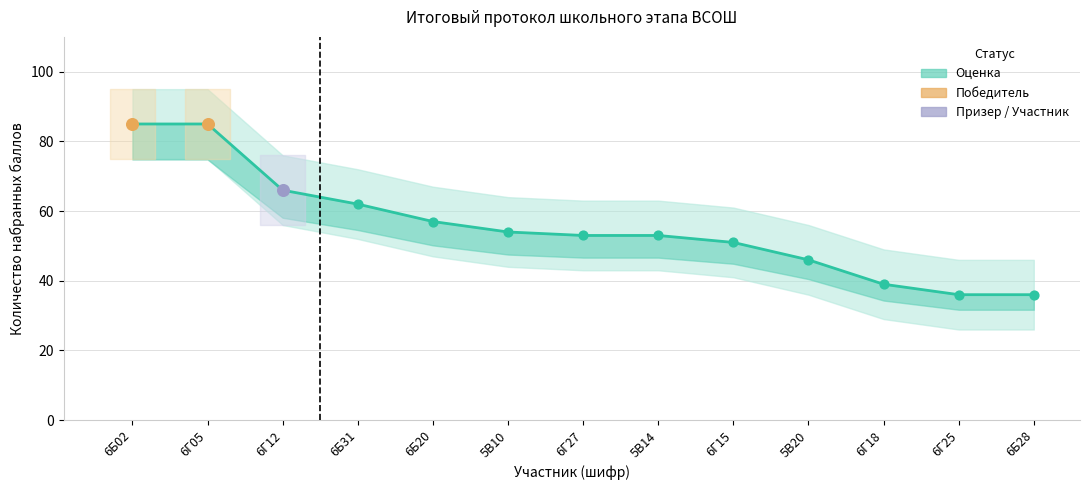

Approximately how many times larger is the value at 6Г18 compared to 6Г25?

1.1